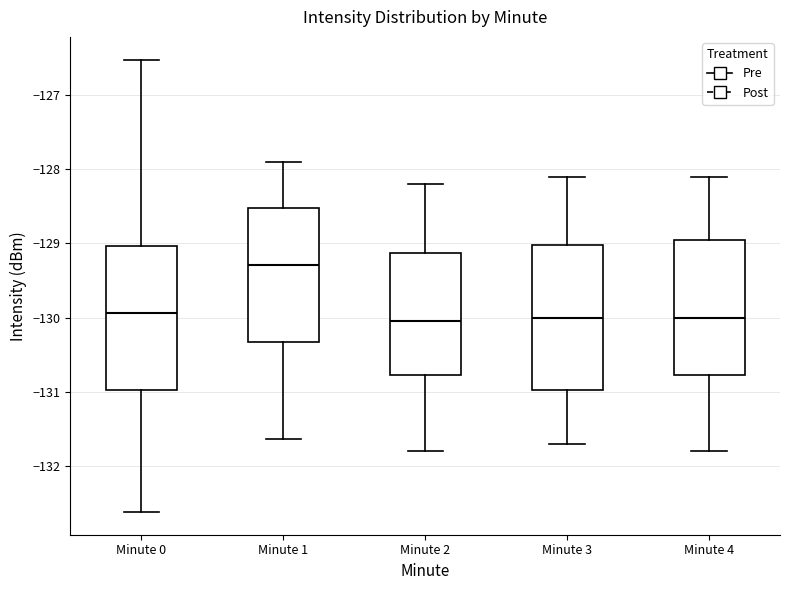

Where is the upper edge of the box for Minute 4 on the y-axis? The values are not printed on the chart, so give them approximately, as read against the axis.

-128.9